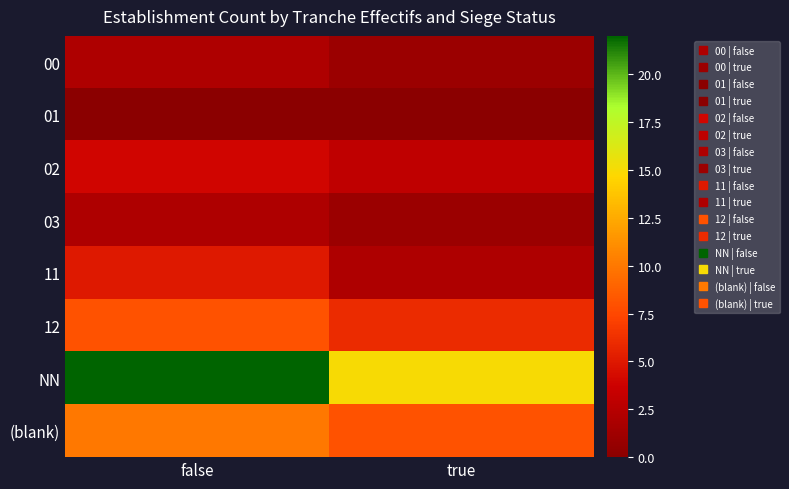

Which has a higher value, true or false?

false